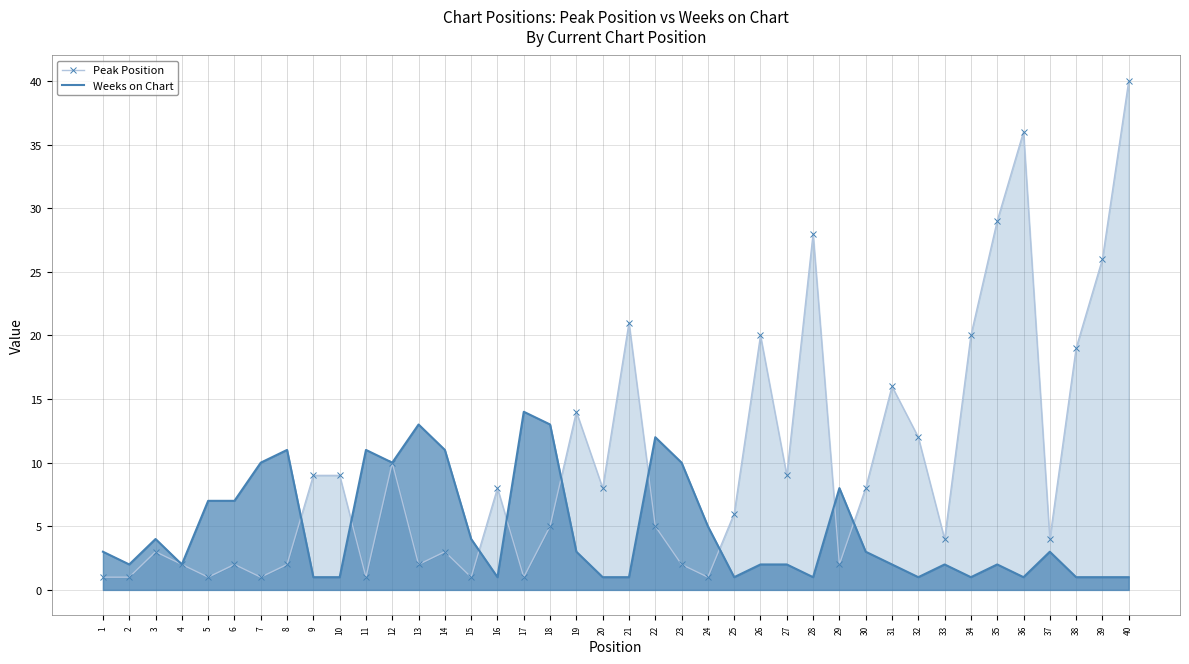

What is the value of the Weeks on Chart point at the 1st from the left?

3